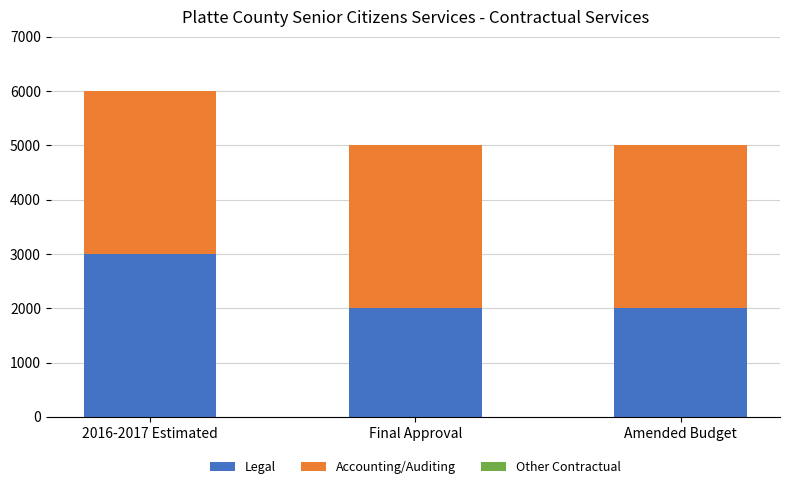

Reading left to right, transcribe the values for Legal.

2016-2017 Estimated=3000	Final Approval=2000	Amended Budget=2000